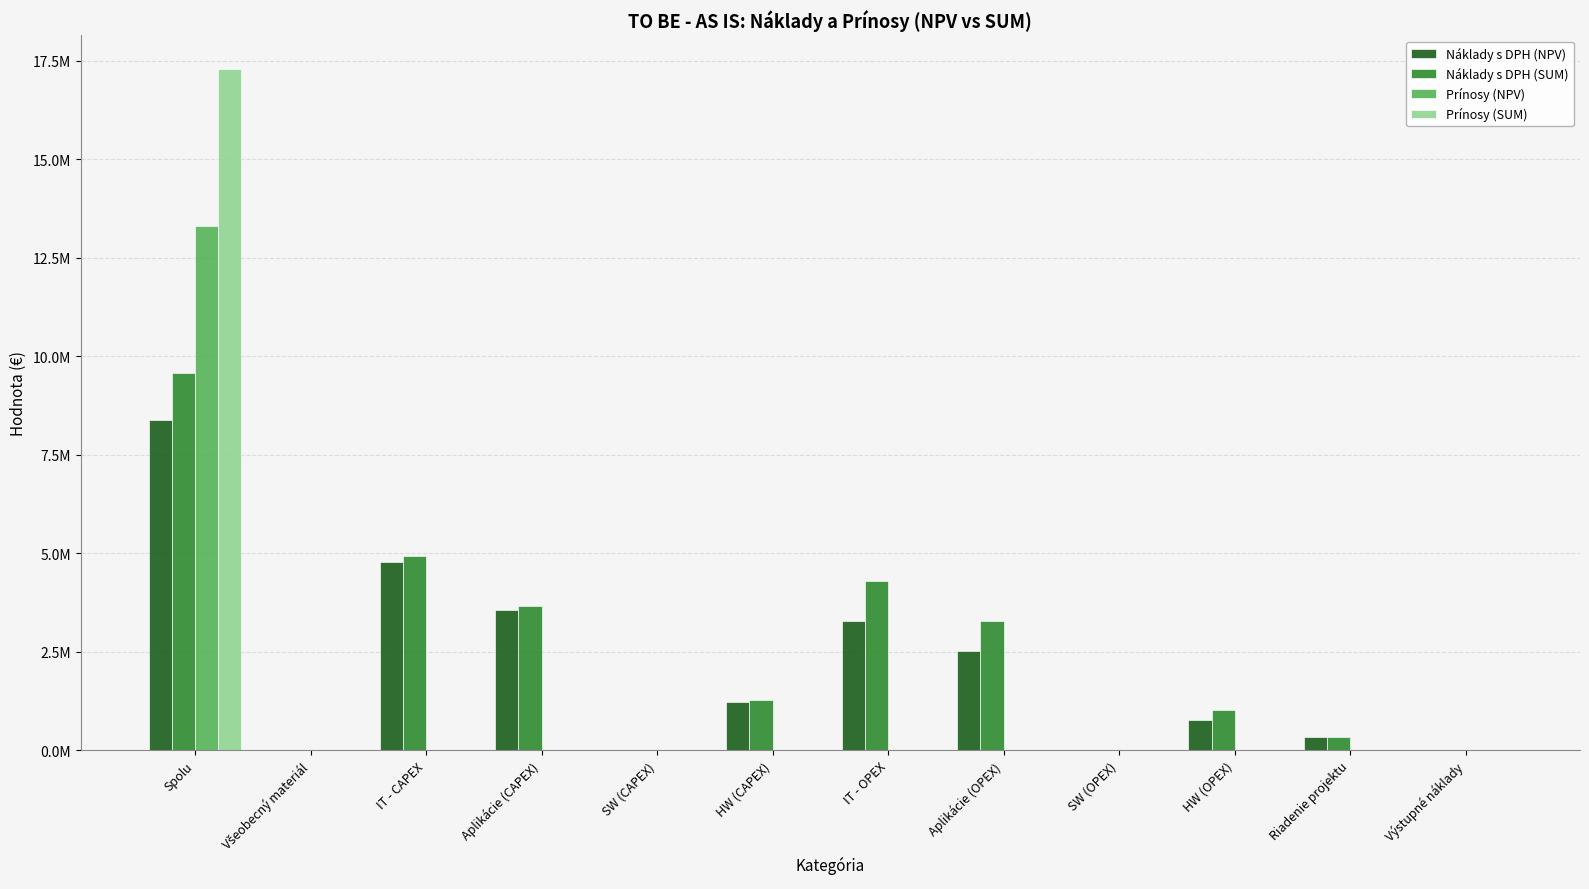

What are all the series names shown in the legend?

Náklady s DPH (NPV), Náklady s DPH (SUM), Prínosy (NPV), Prínosy (SUM)